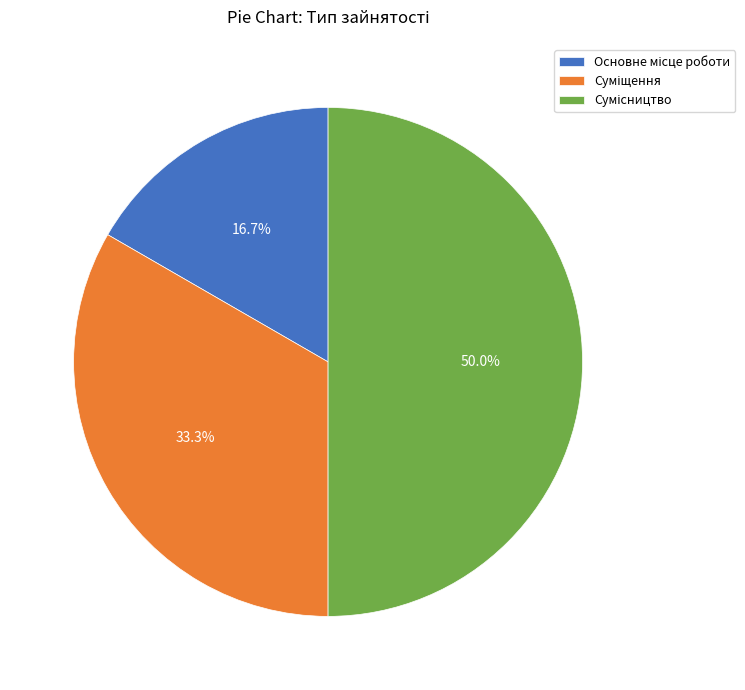

Which has a higher value, Суміщення or Основне місце роботи?

Суміщення